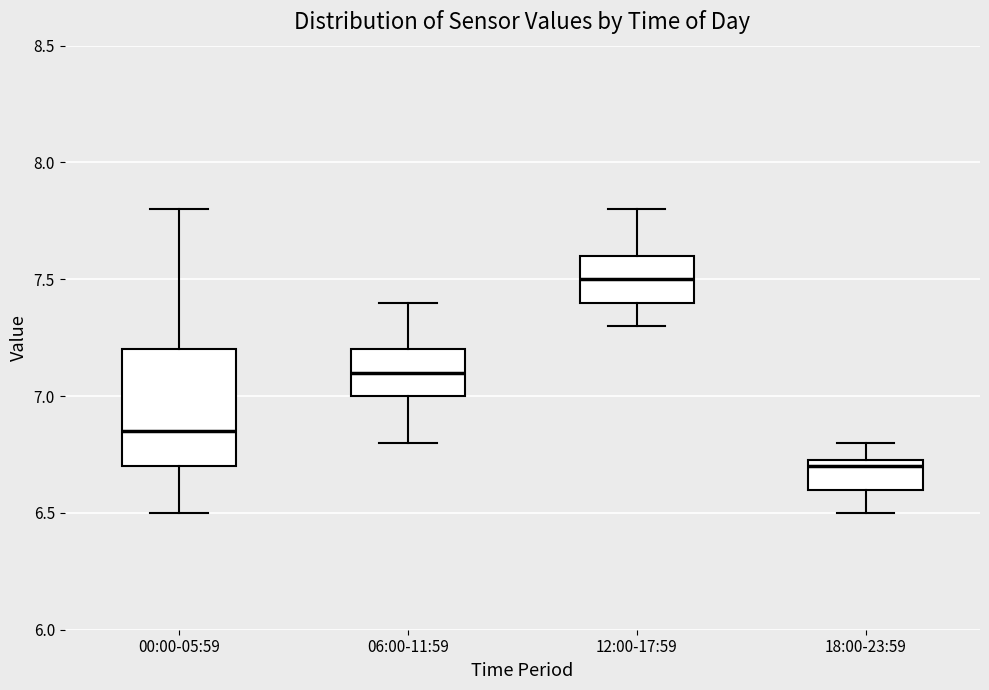

Which box is the tallest, from its lower edge to its upper edge?

00:00-05:59